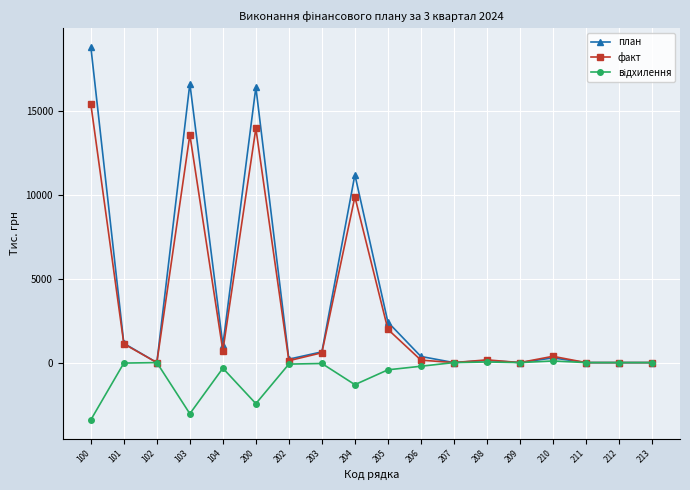

Which series has the widest spread of values?

план